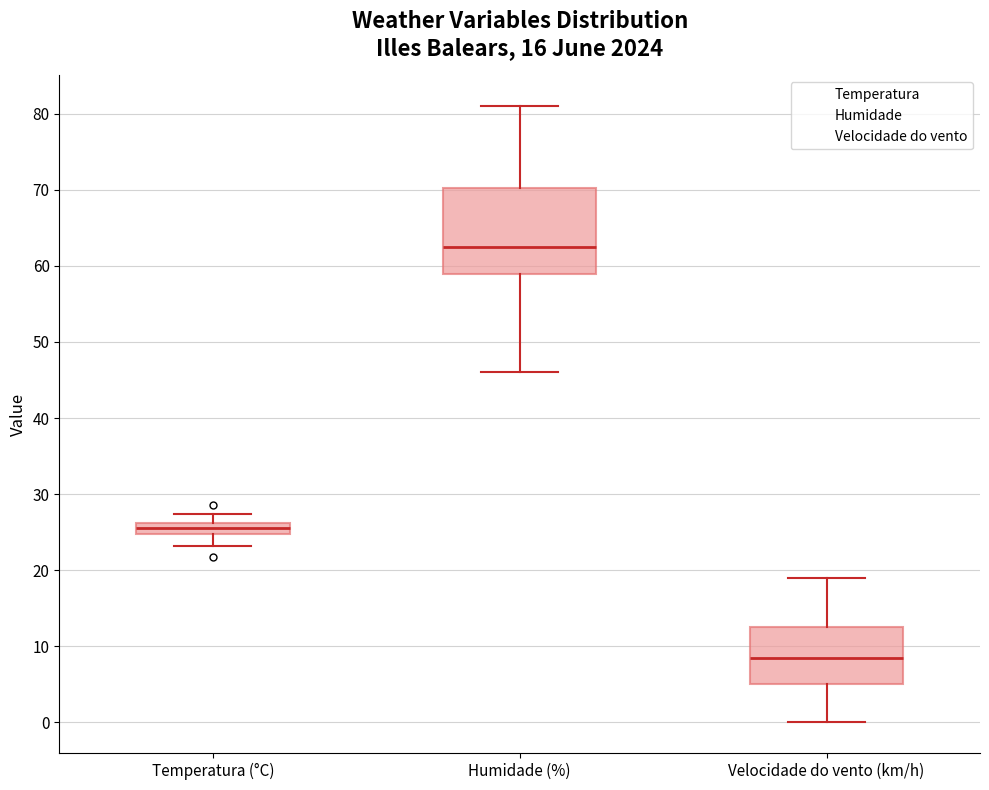

Where does the upper whisker of the box for Temperatura (°C) end on the y-axis? The values are not printed on the chart, so give them approximately, as read against the axis.

27